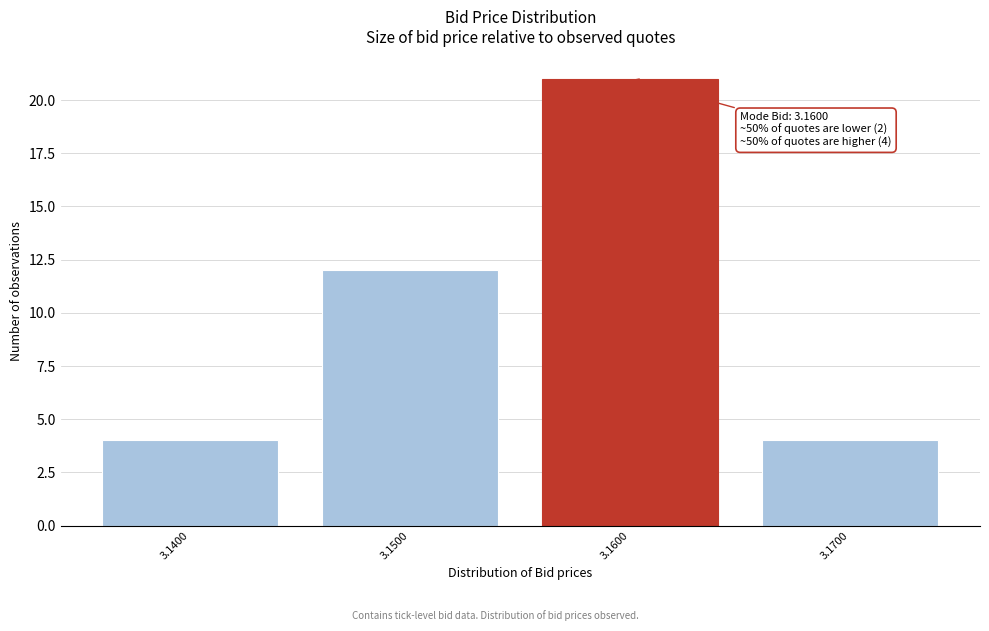

Reading left to right, transcribe all the data shown in this chart.

4	12	21	4